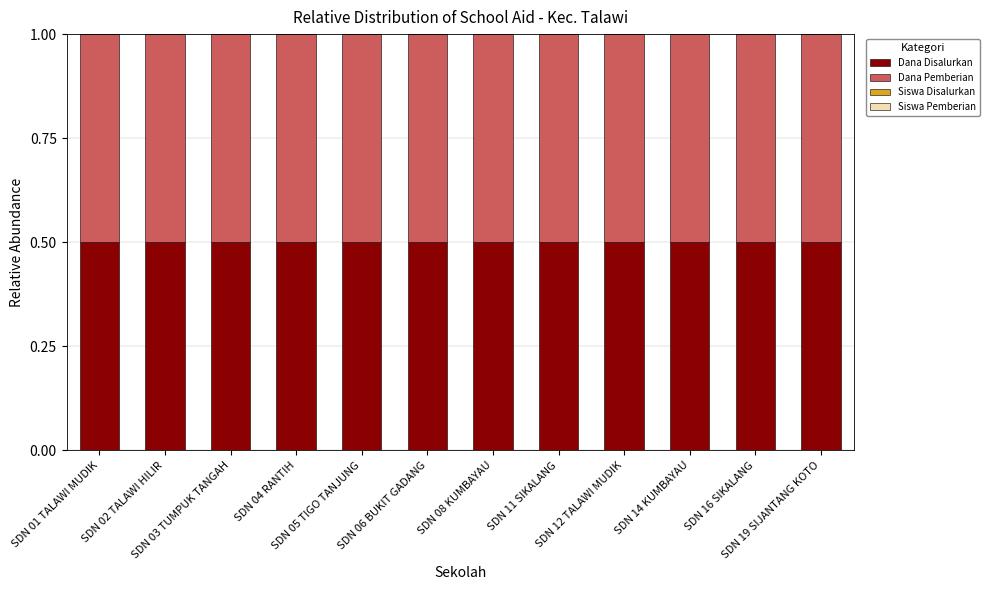

Are the bars grouped side by side (vs. stacked)?

No